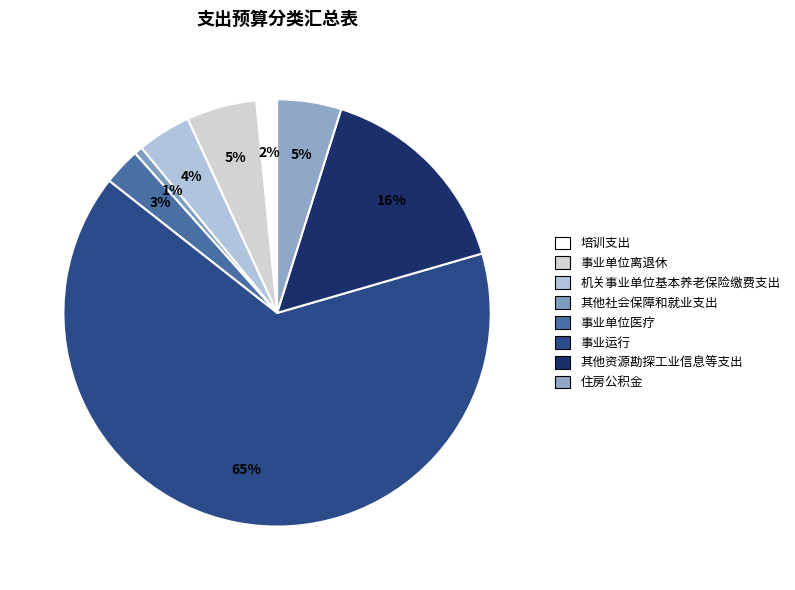

Count the number of slices in the pie.

8